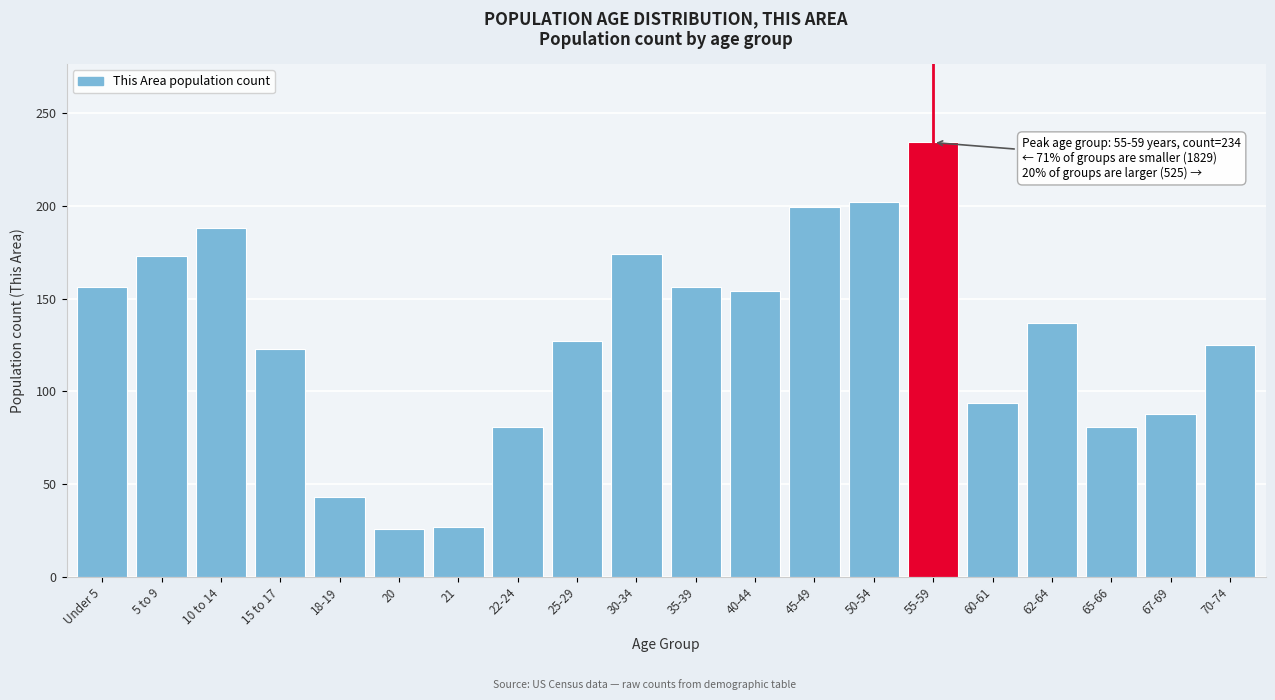

What is the sum of all values?

2588